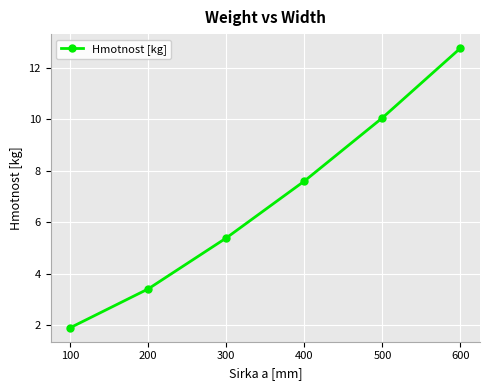

Rank the categories by value from lowest to highest.

100, 200, 300, 400, 500, 600